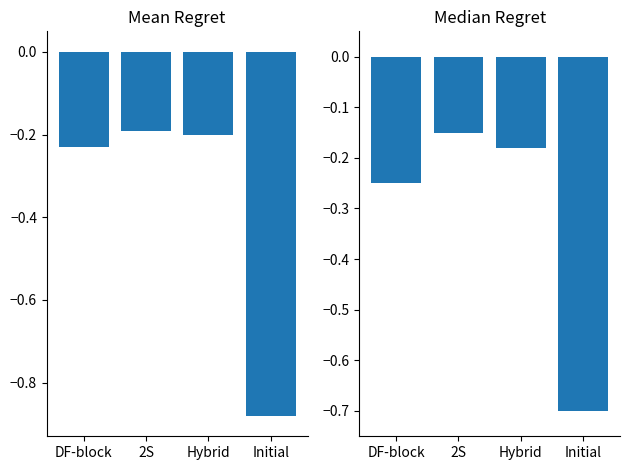

What is the greatest value displayed?

-0.1